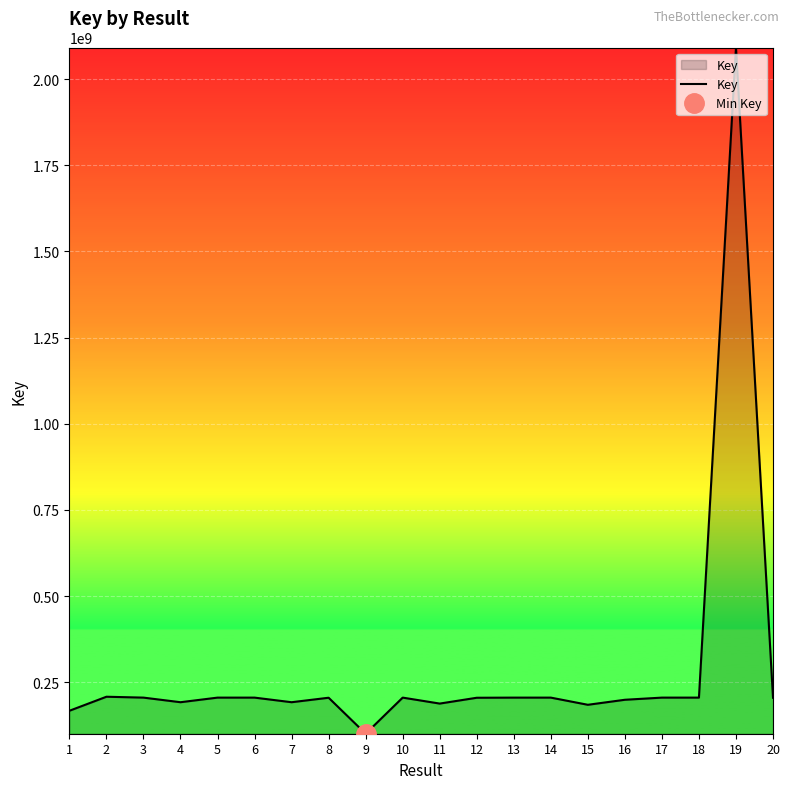

Is it true that the value at 3 is 97953110?

False